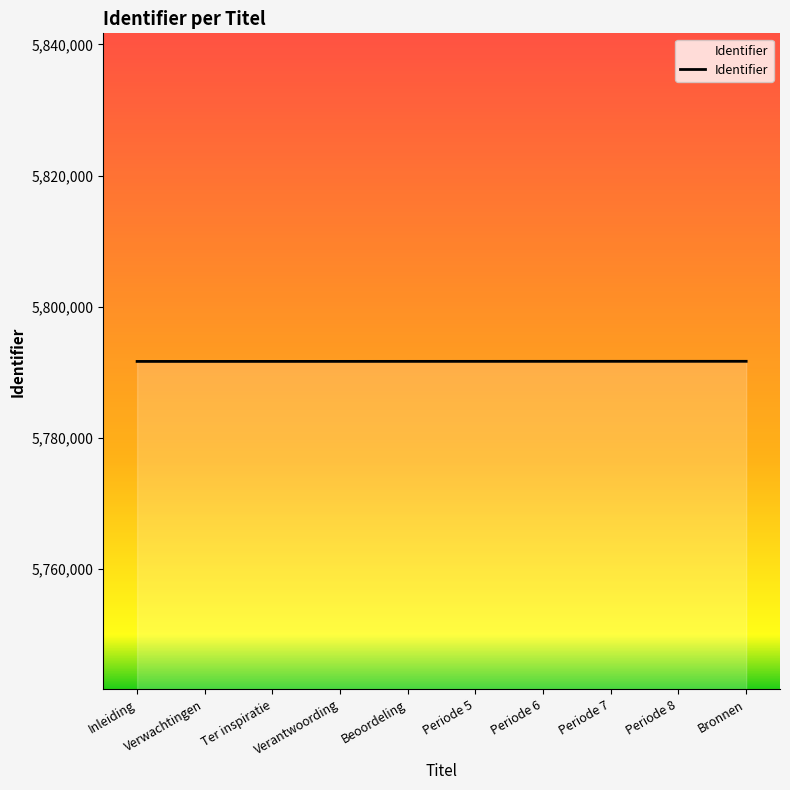

The value at Verwachtingen is 2767945. True or false?

False